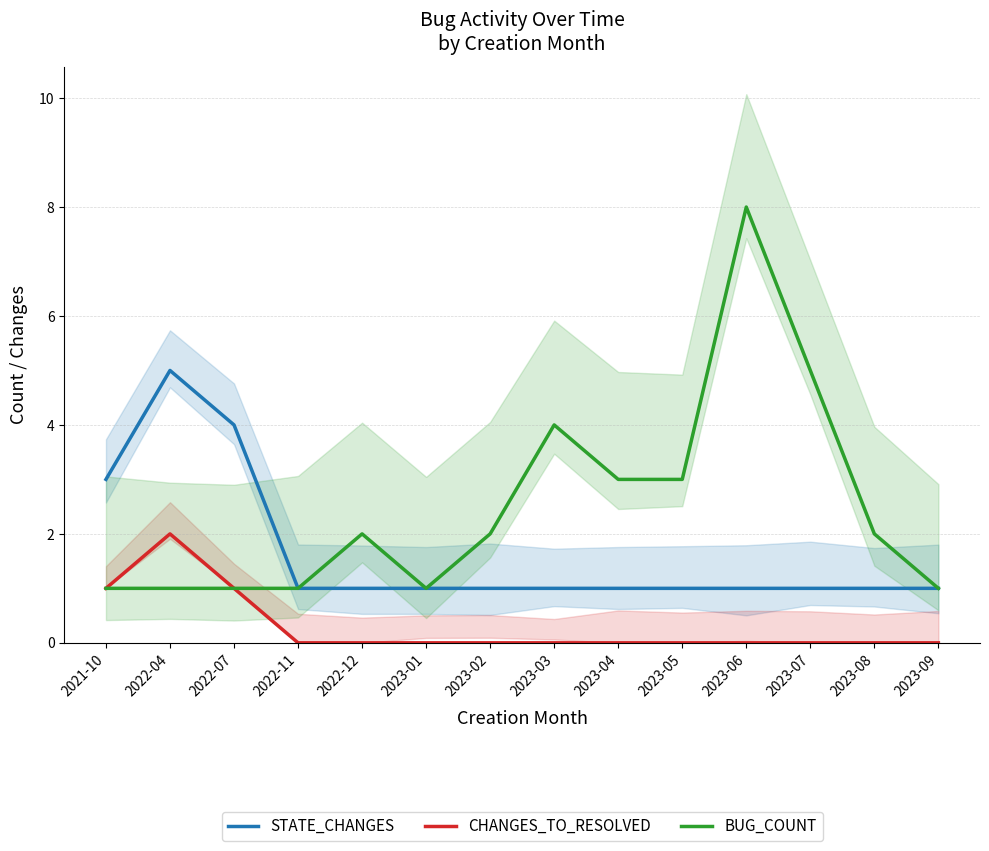

Rank the categories by CHANGES_TO_RESOLVED value from highest to lowest.

2022-04, 2021-10, 2022-07, 2022-11, 2022-12, 2023-01, 2023-02, 2023-03, 2023-04, 2023-05, 2023-06, 2023-07, 2023-08, 2023-09